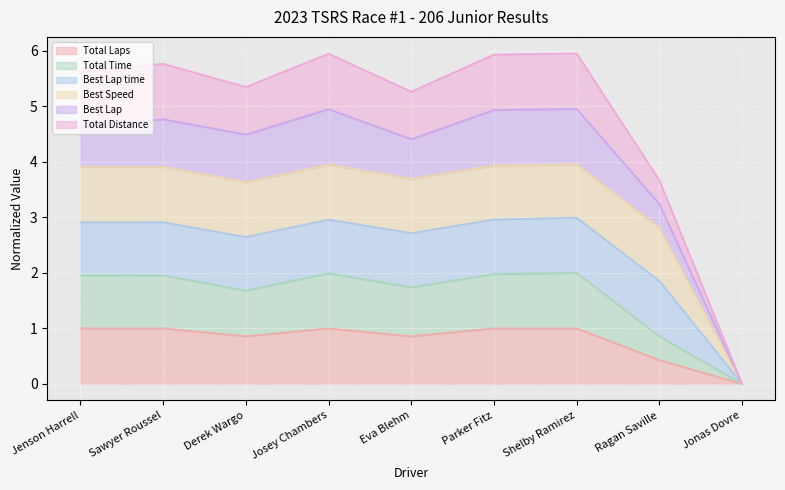

Which series has the largest total across all categories?

Total Distance